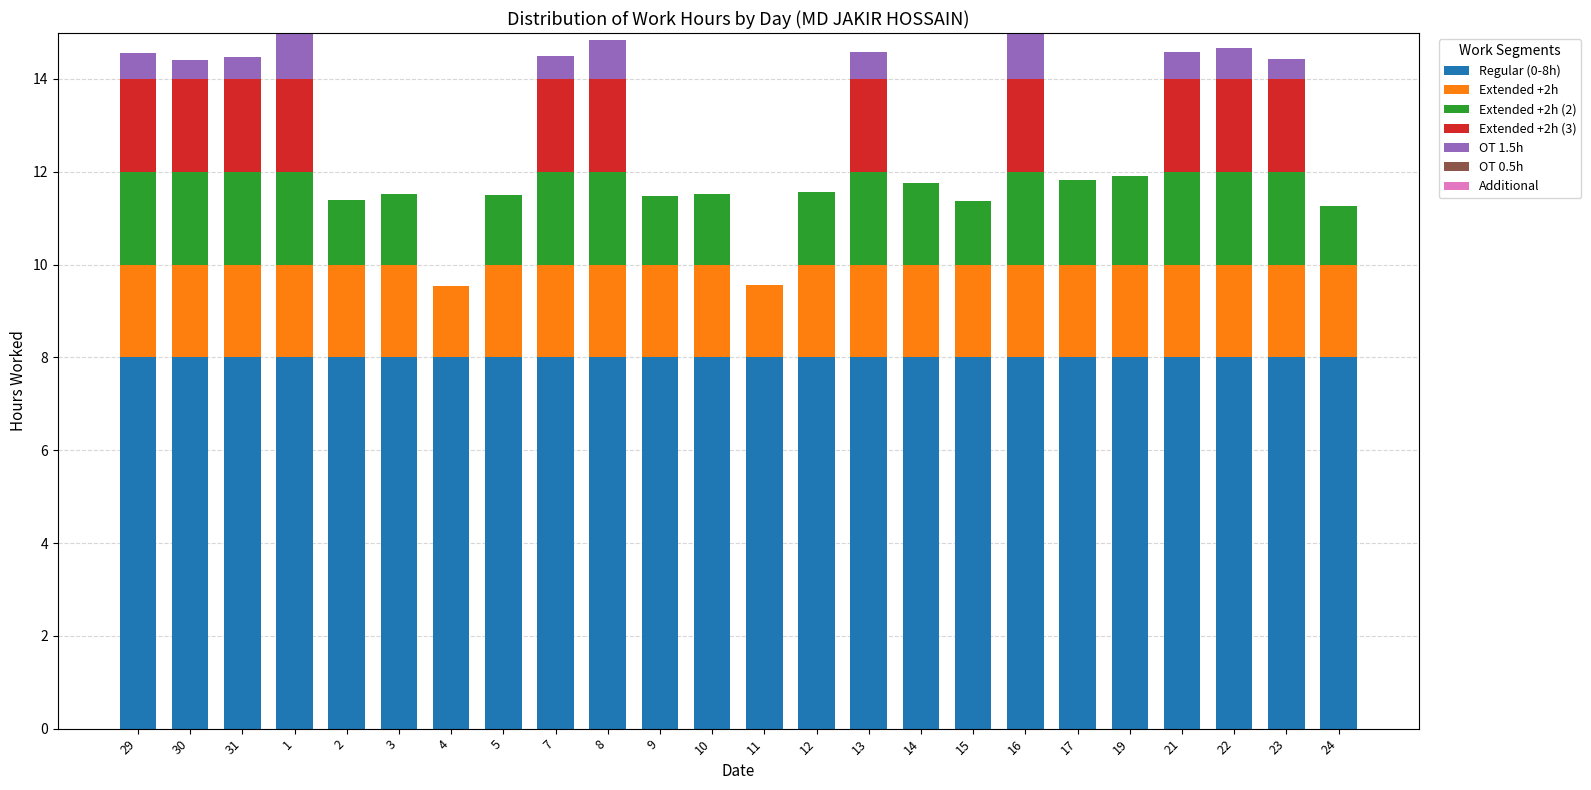

What is the total value across all series at 24?

11.3